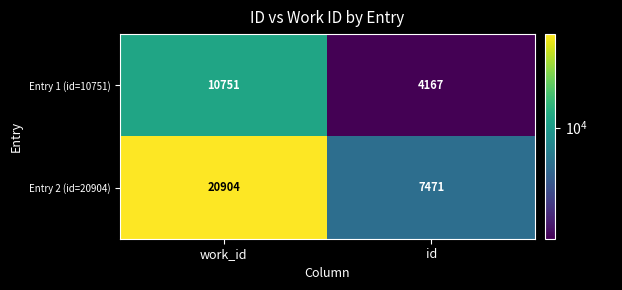

What is the difference between the maximum and minimum values in the Entry 1 (id=10751) series?

6584